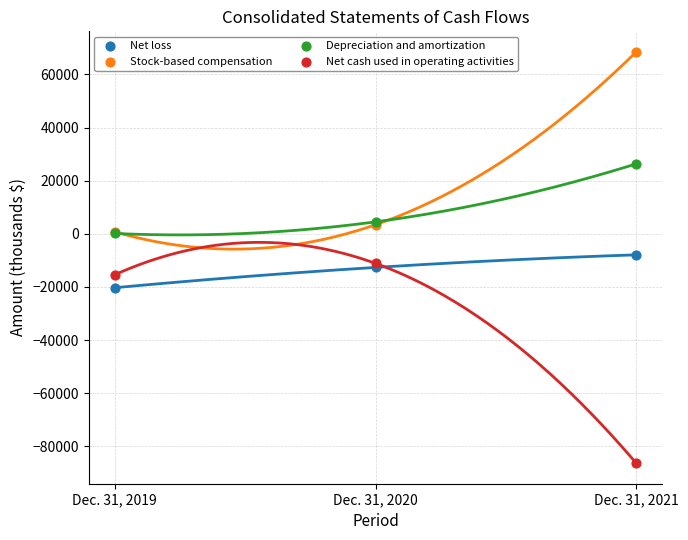

Which series reaches the minimum Y coordinate?

Net cash used in operating activities